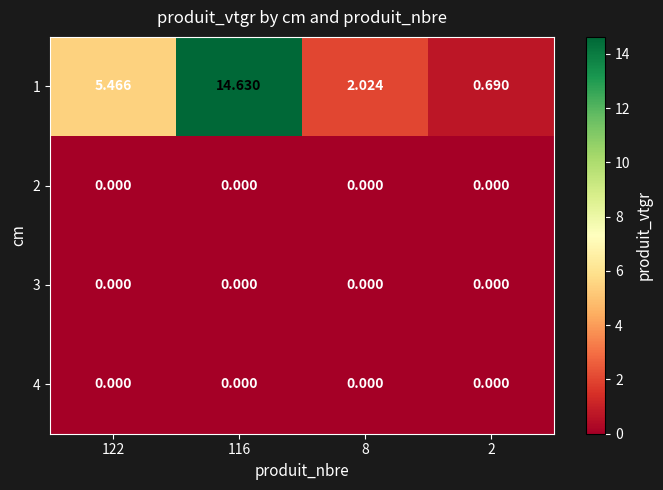

Is the value of 2 at 2 greater than the value of 1 at 2?

No